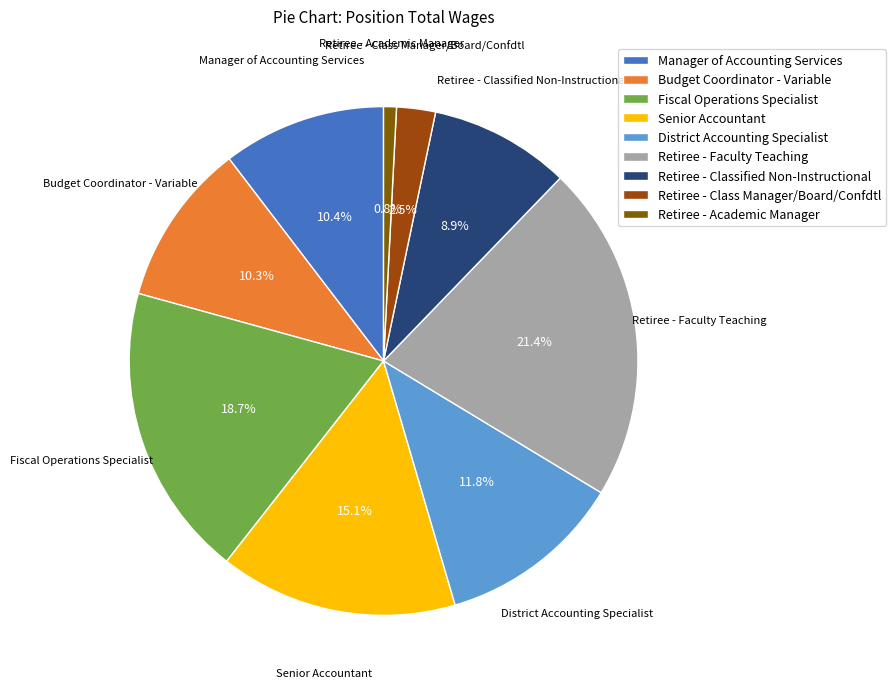

To the nearest percent, what is the difference between the largest and smallest slice percentages?

21%